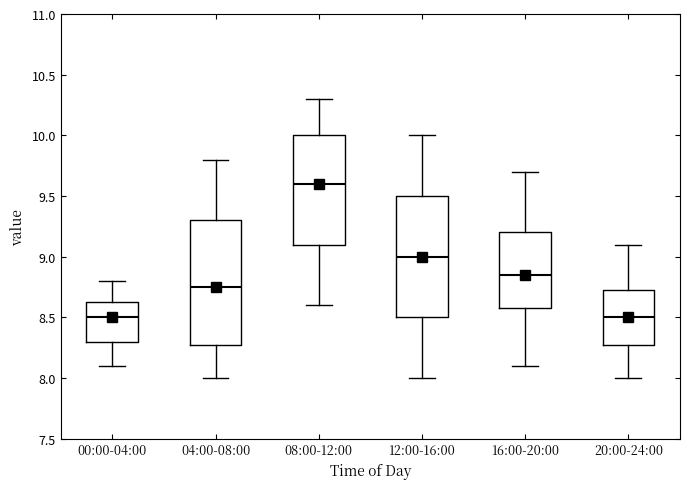

Where does the median line of the box for 16:00-20:00 sit on the y-axis? The values are not printed on the chart, so give them approximately, as read against the axis.

8.85